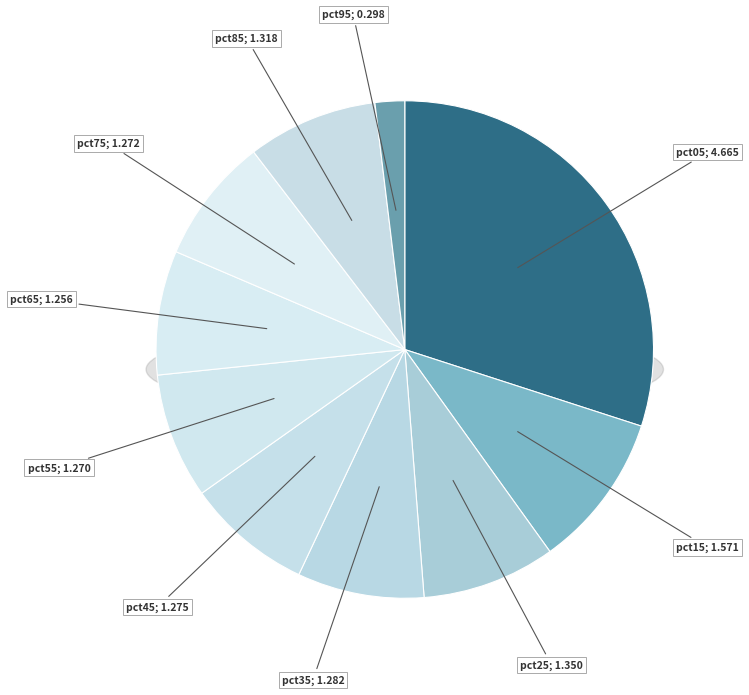

Rank the categories by value from lowest to highest.

pct95, pct65, pct55, pct75, pct45, pct35, pct85, pct25, pct15, pct05